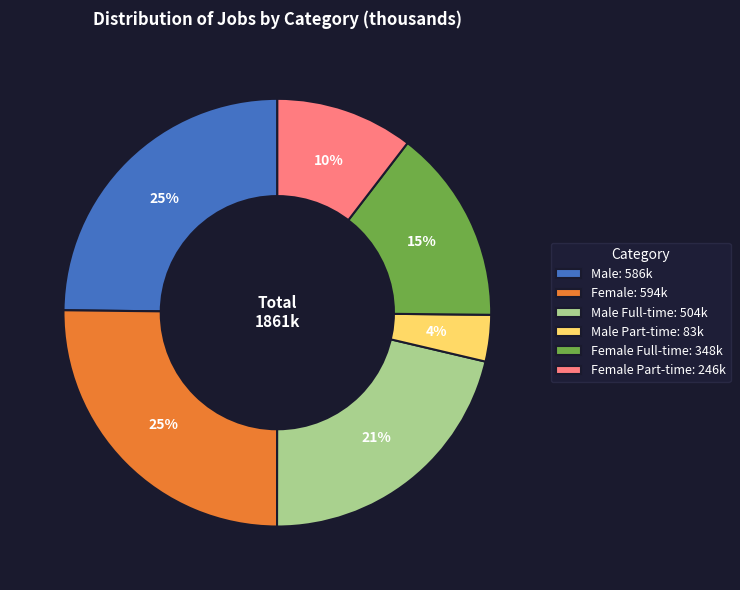

Does any single category account for the majority?

No